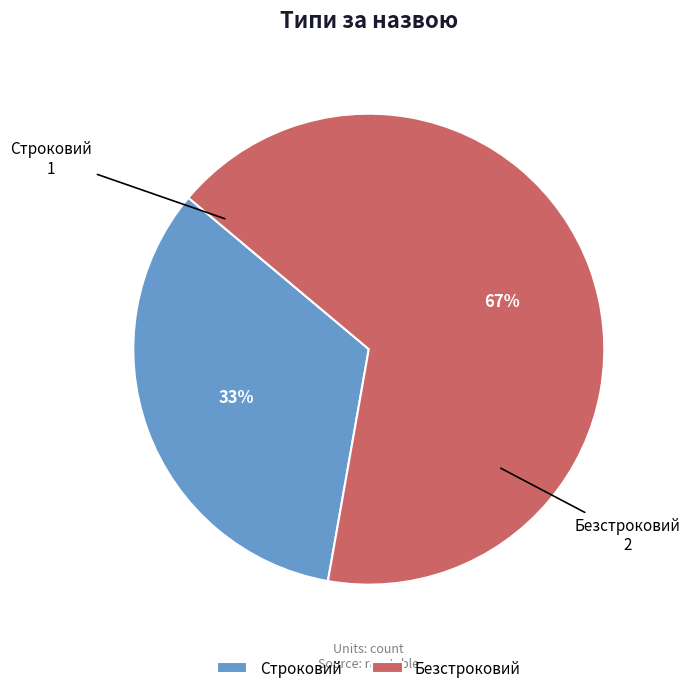

Which slice is the smallest?

Строковий